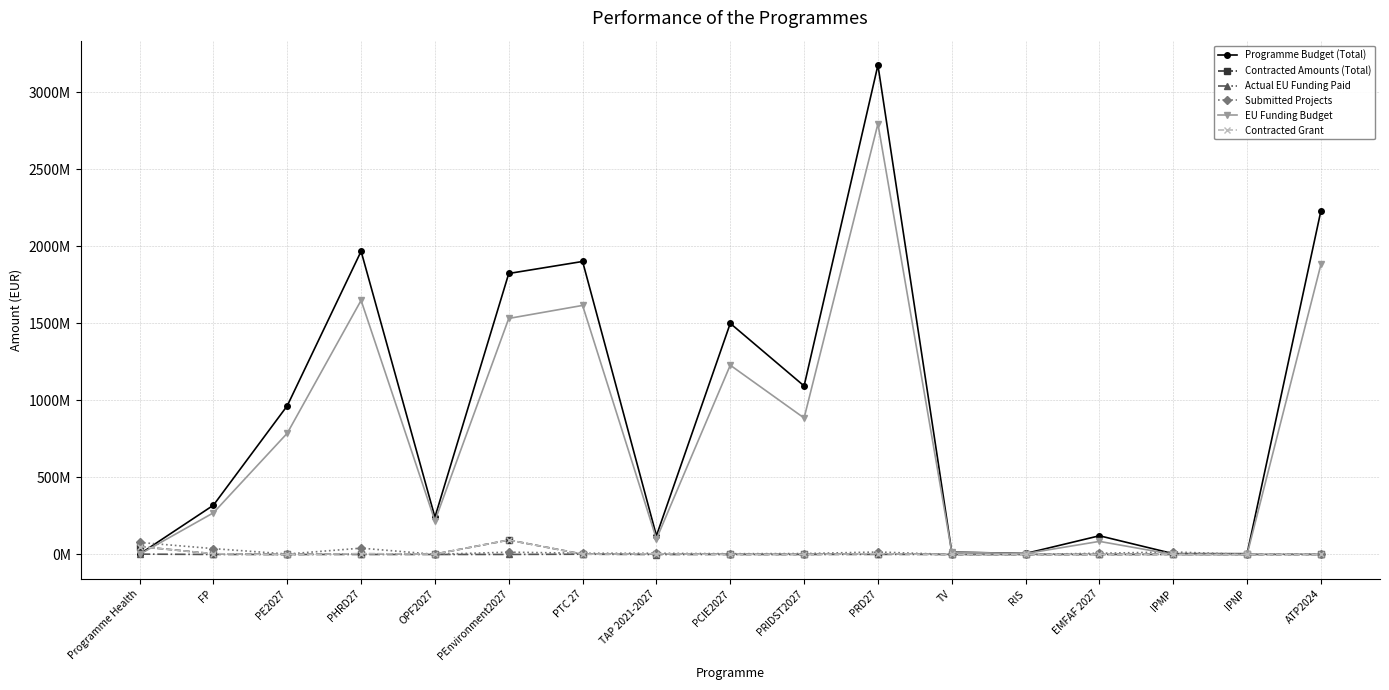

Rank the categories by Contracted Grant value from highest to lowest.

PEnvironment2027, Programme Health, PHRD27, PRD27, FP, TAP 2021-2027, OPF2027, PTC 27, IPMP, PCIE2027, PRIDST2027, ATP2024, PE2027, TV, RIS, EMFAF 2027, IPNP